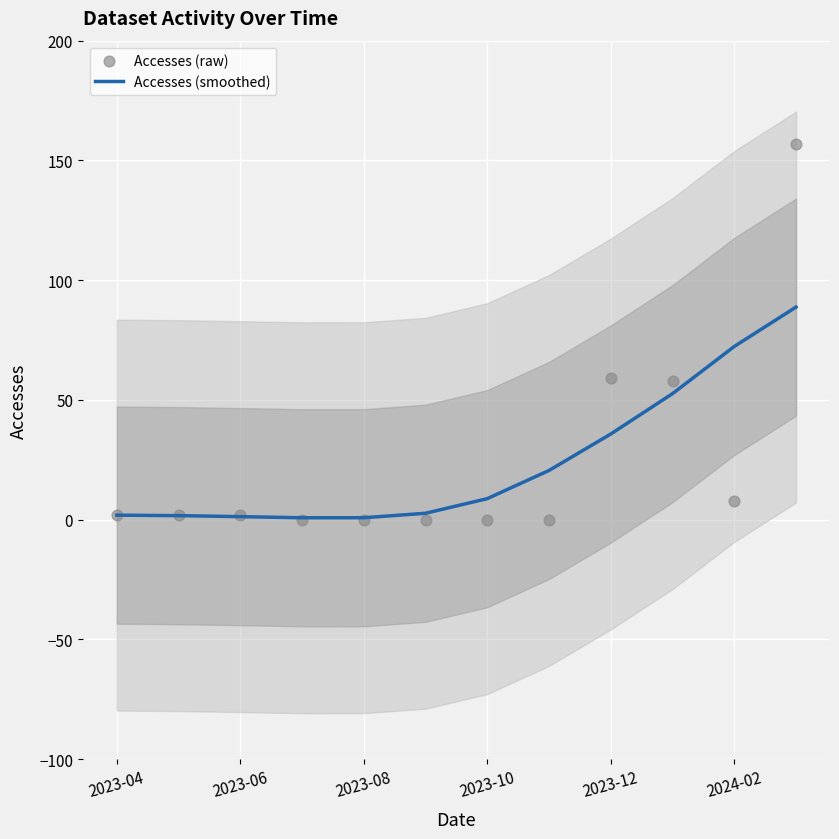

Which series has the largest total across all categories?

Accesses (smoothed)